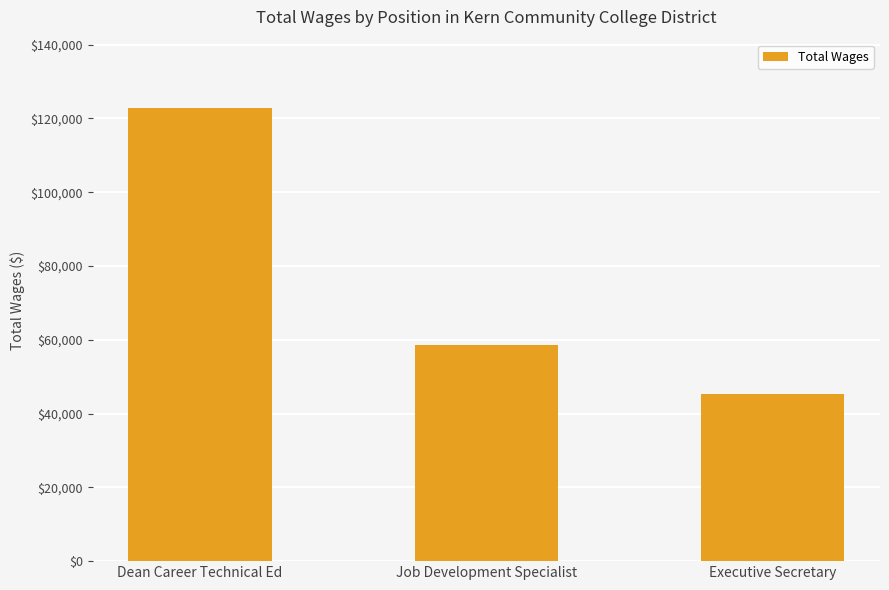

What is the average value?

75571